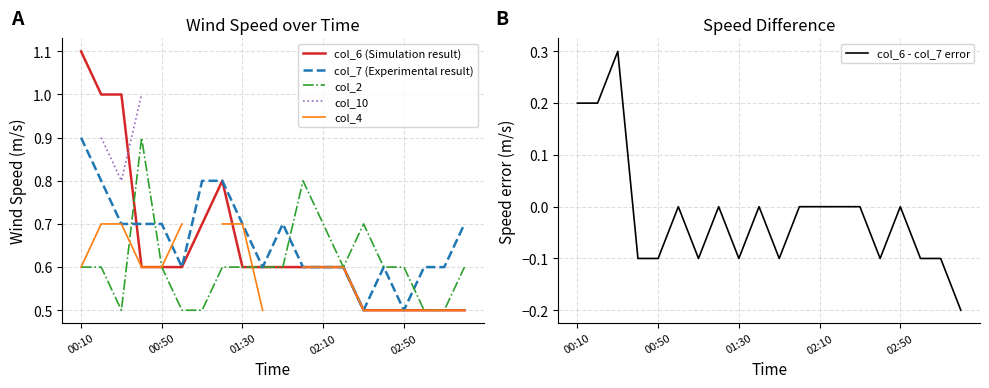

Read the col_6 (Simulation result) value at 15.

0.5